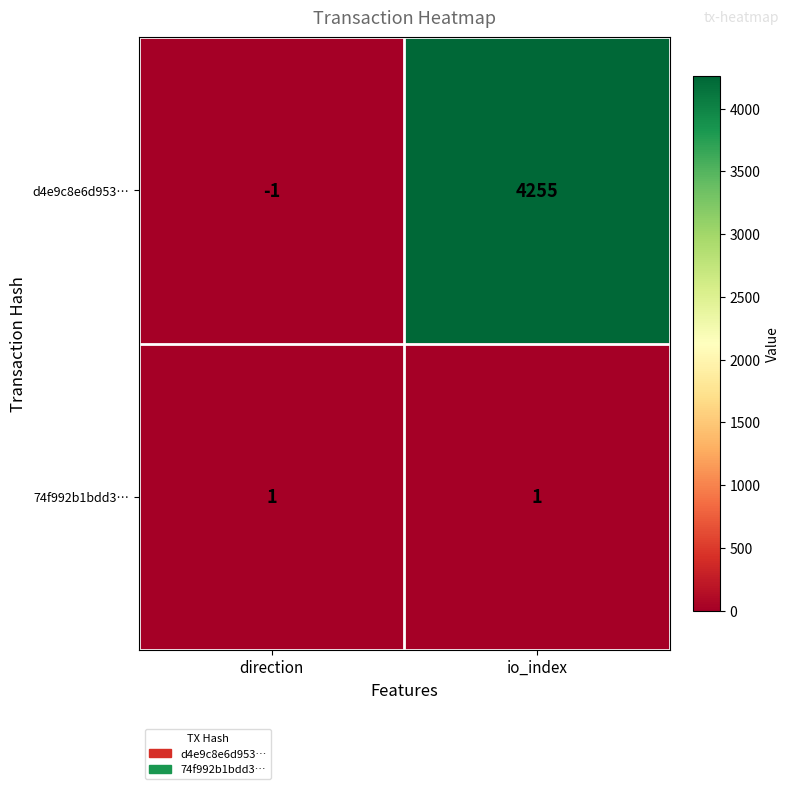

What is the maximum value for d4e9c8e6d953…?

4255